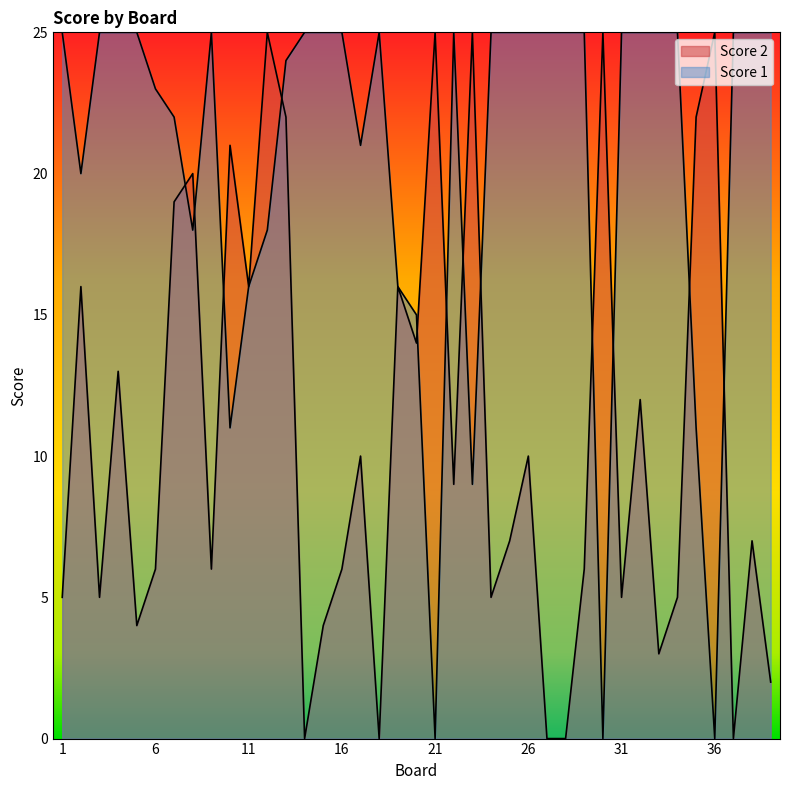

What is the average value of the Score 1 series?

20